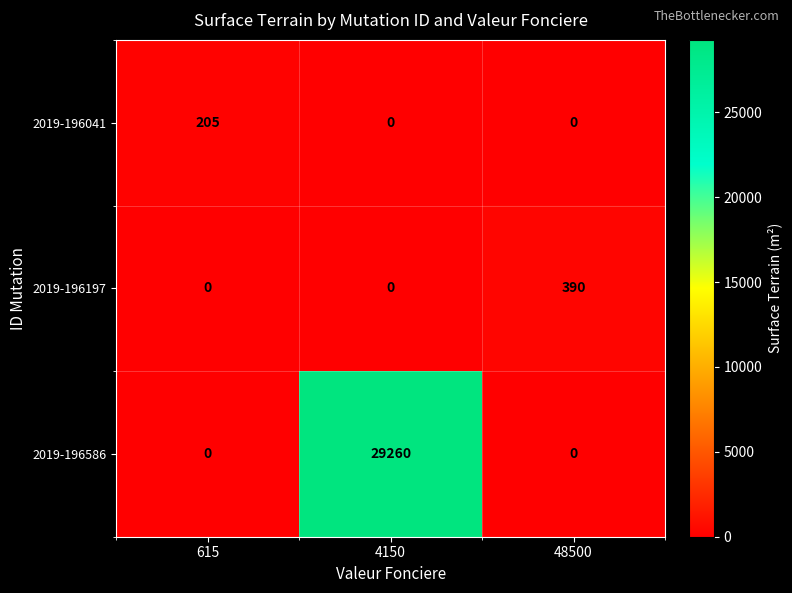

What is the difference between the 2019-196586 values at 615 and 4150?

29260